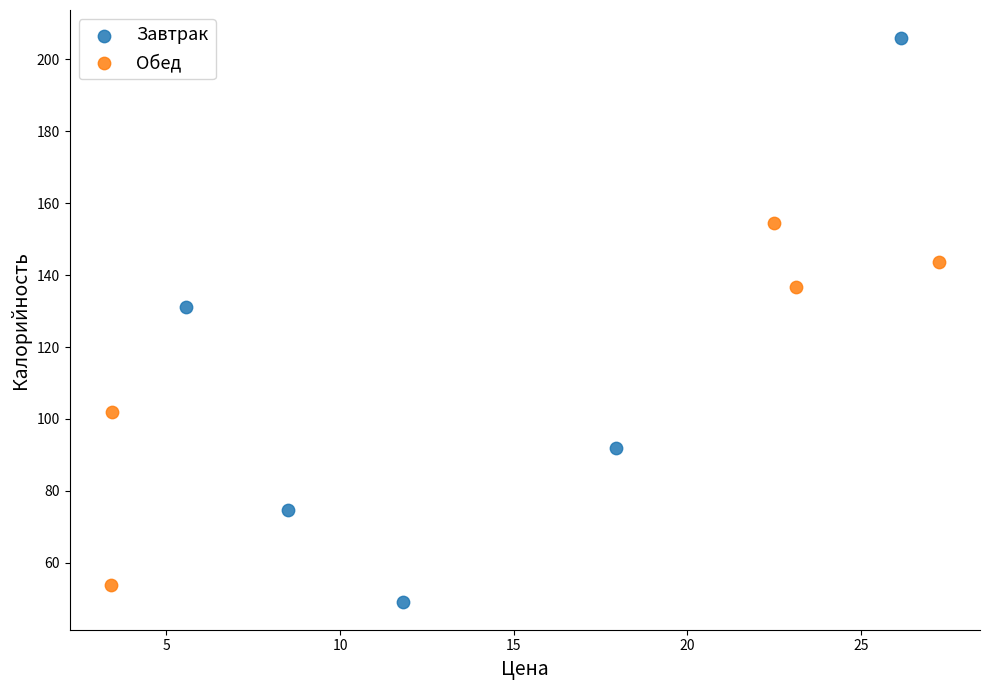

Which series has the largest Y range (max minus min)?

Завтрак